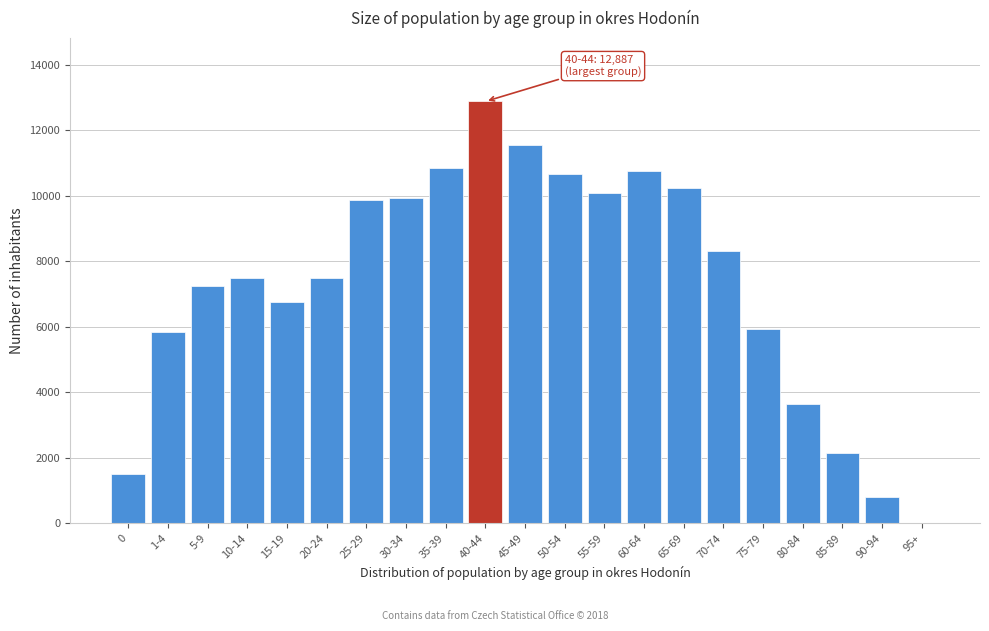

Is it true that the value at 45-49 is 17021?

False